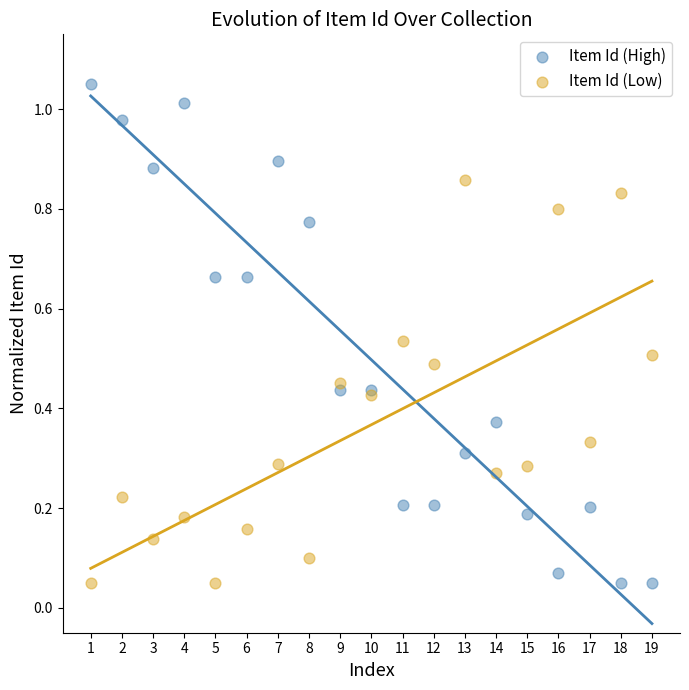

What is the X range (max minus min) for the scatter plot?

18.0